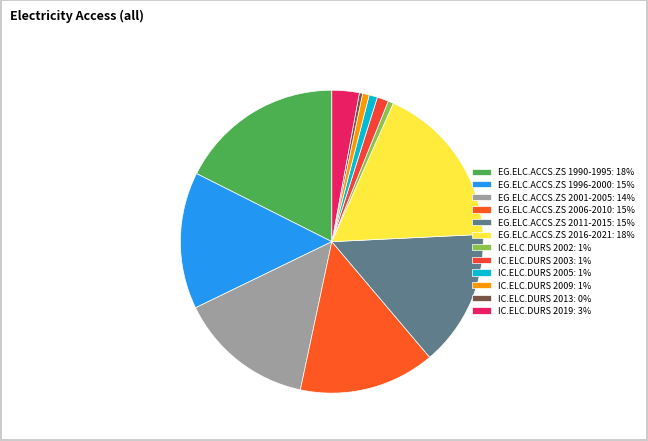

Count the number of slices in the pie.

12